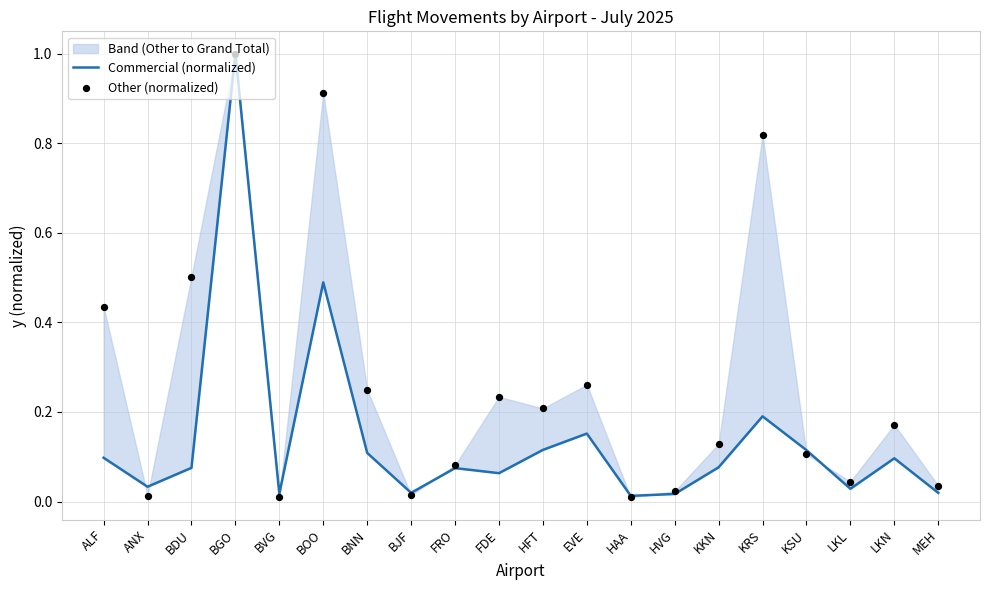

What are all the series names shown in the legend?

Commercial (normalized), Other (normalized)